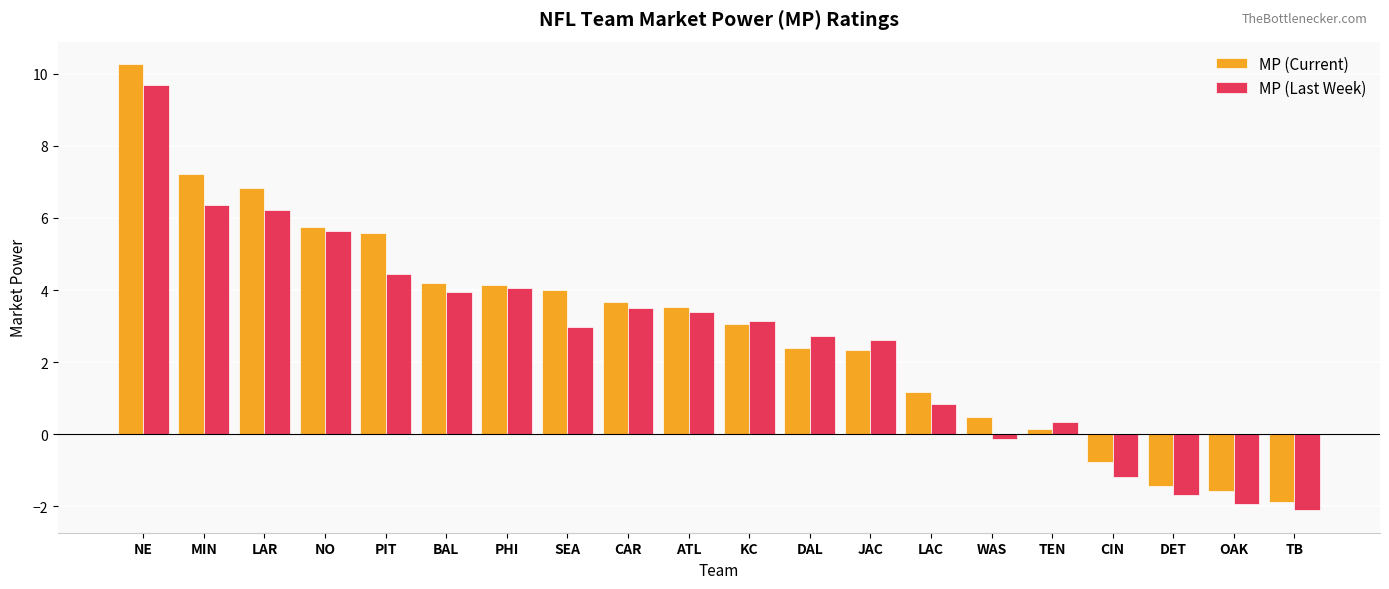

What is the label of the 13th bar from the left?

JAC